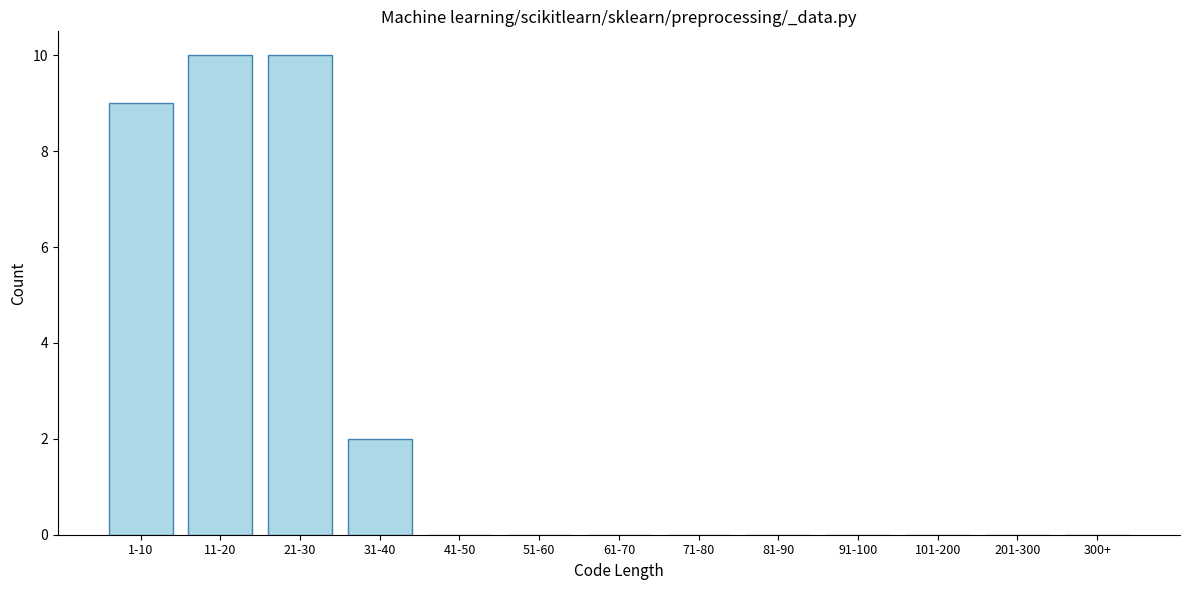

Reading left to right, list all the values displayed in this chart.

1-10=9	11-20=10	21-30=10	31-40=2	41-50=0	51-60=0	61-70=0	71-80=0	81-90=0	91-100=0	101-200=0	201-300=0	300+=0